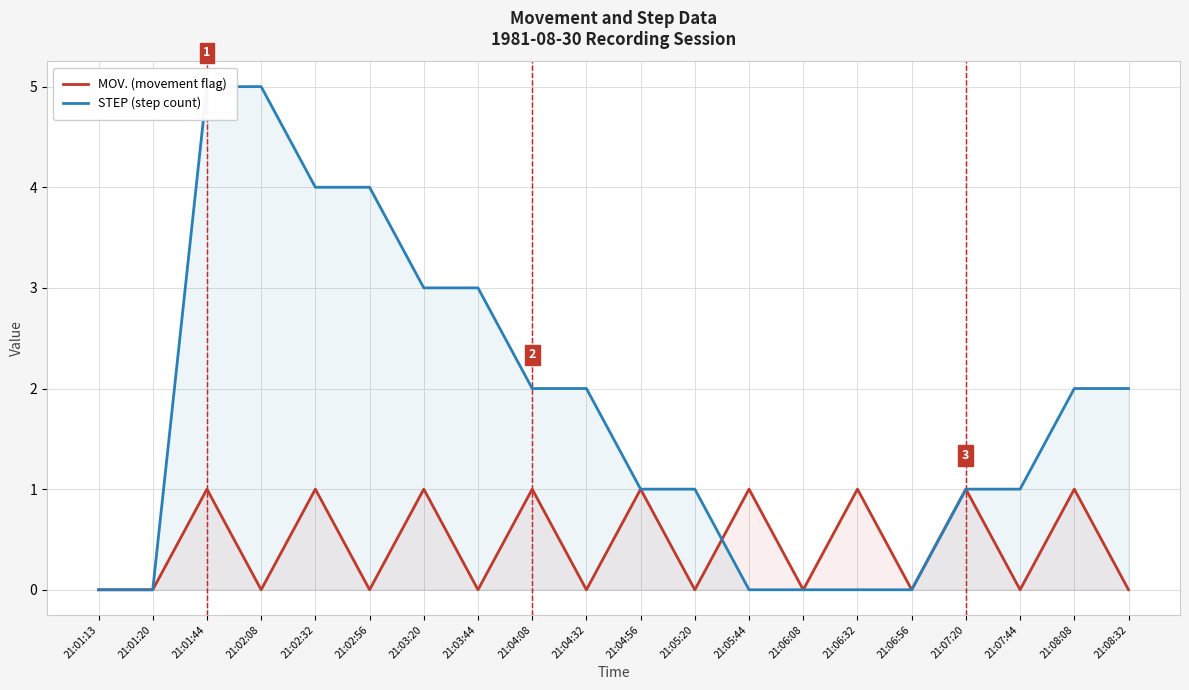

Which label corresponds to the largest value in the chart?

21:01:44